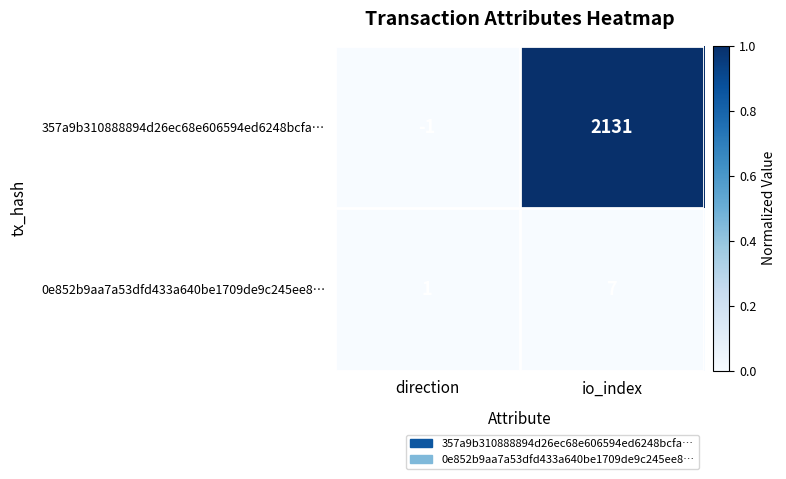

Reading right to left, list all the values displayed in this chart.

357a9b310888894d26ec68e606594ed6248bcfa…: 2131	-1
0e852b9aa7a53dfd433a640be1709de9c245ee8…: 7	1